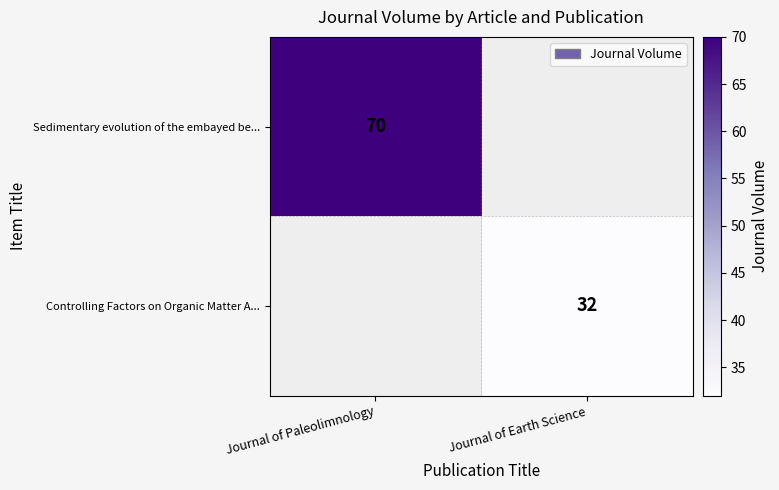

The value of Controlling Factors on Organic Matter A... at Journal of Earth Science is 14. True or false?

False